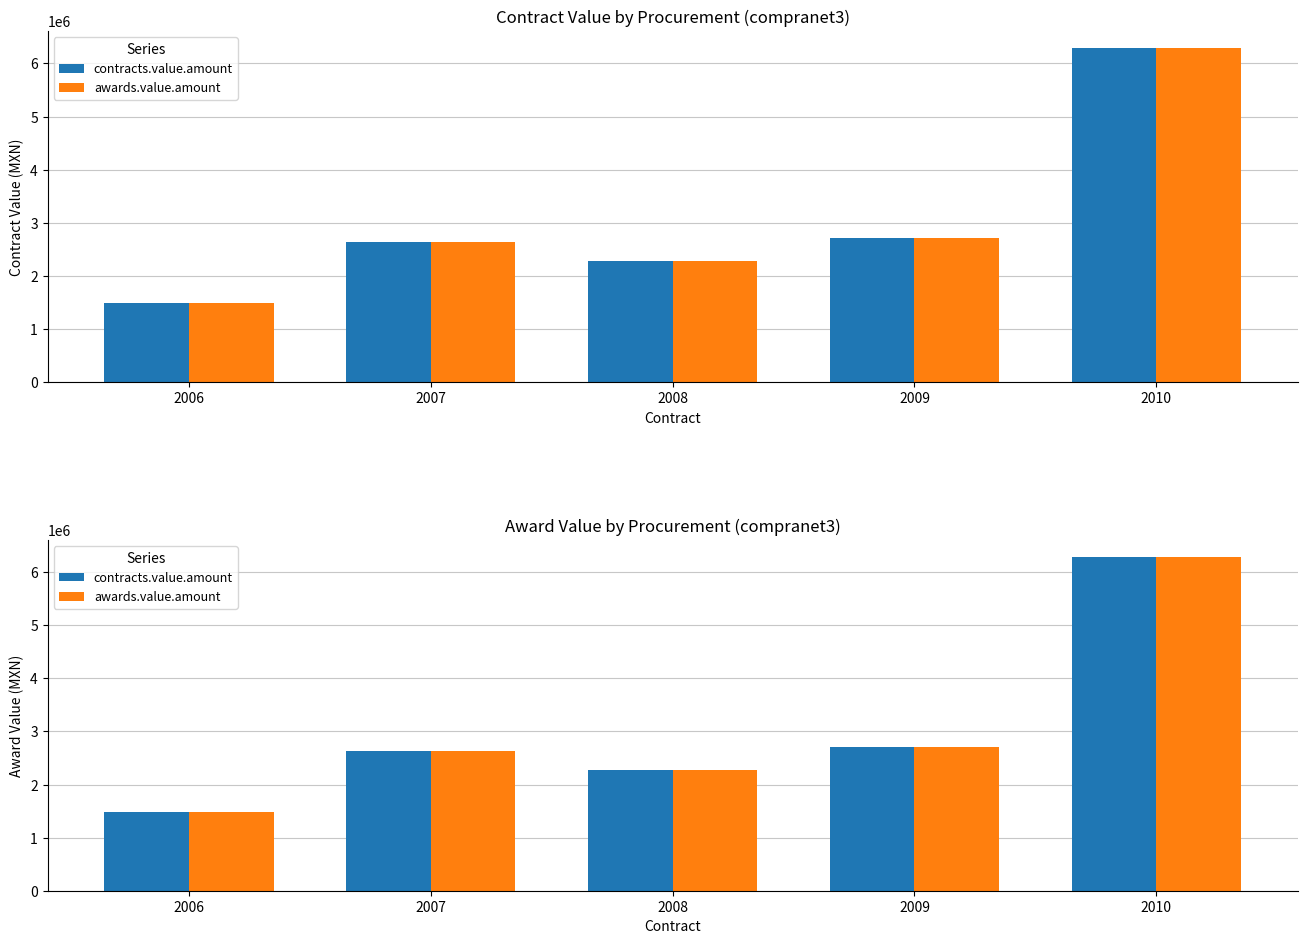

The contracts.value.amount series shows 920266.1 at 2007. True or false?

False